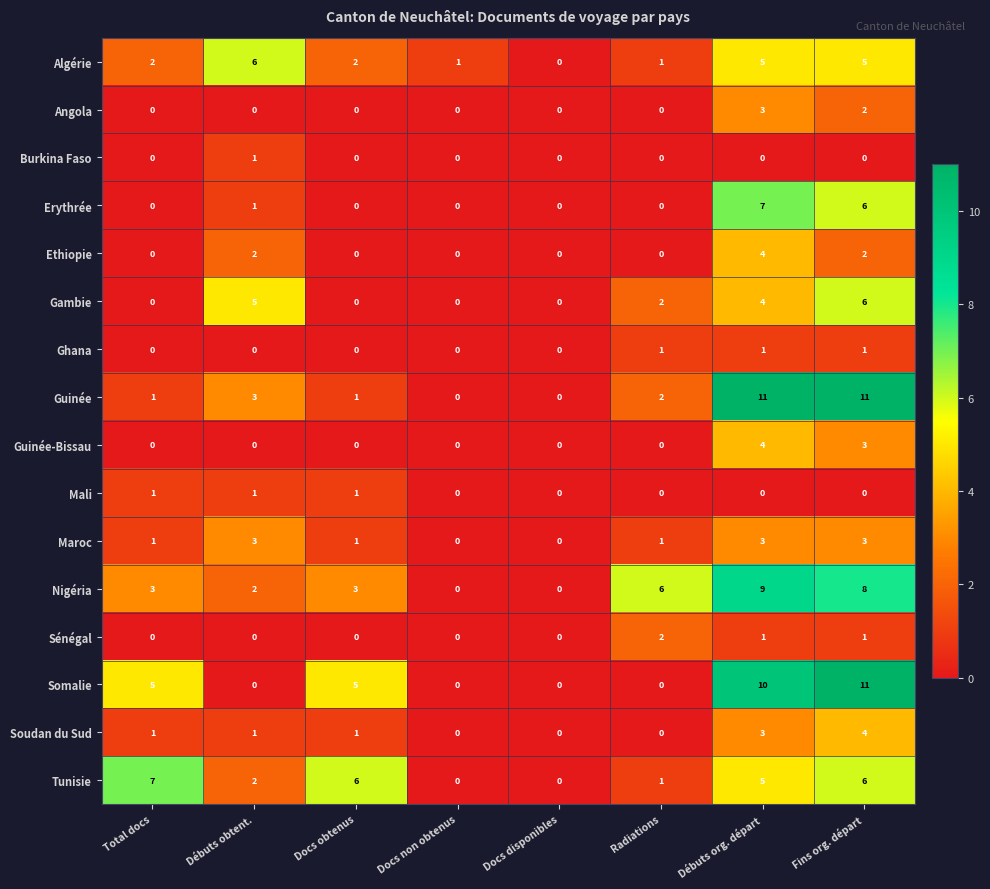

Which series changed the most between Total docs and Docs non obtenus?

Tunisie